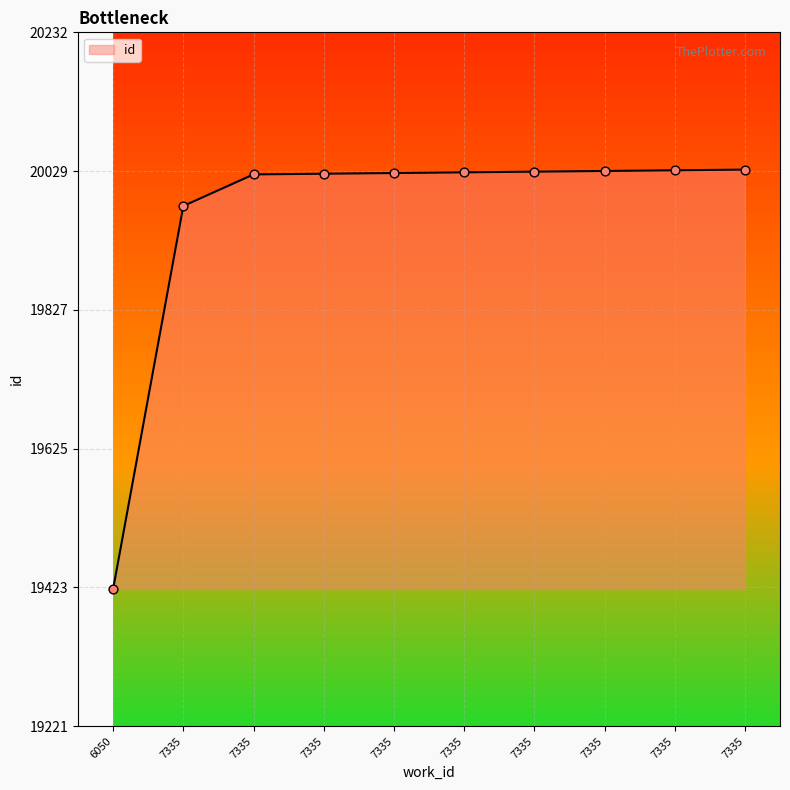

How many lines are shown in the chart?

1